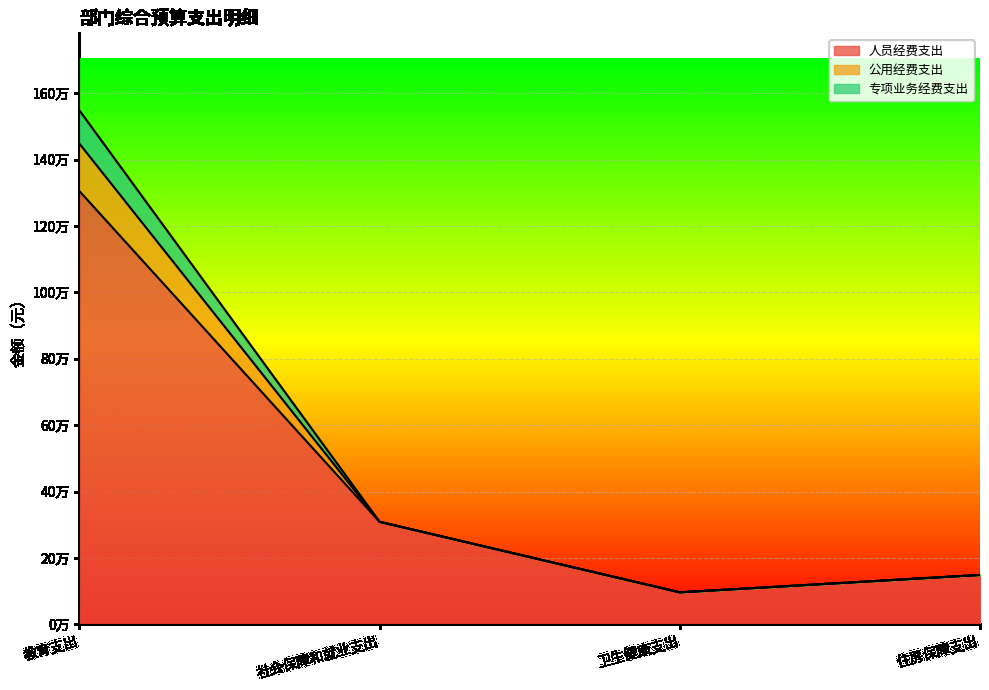

At which category does 公用经费支出 reach its first local valley?

卫生健康支出